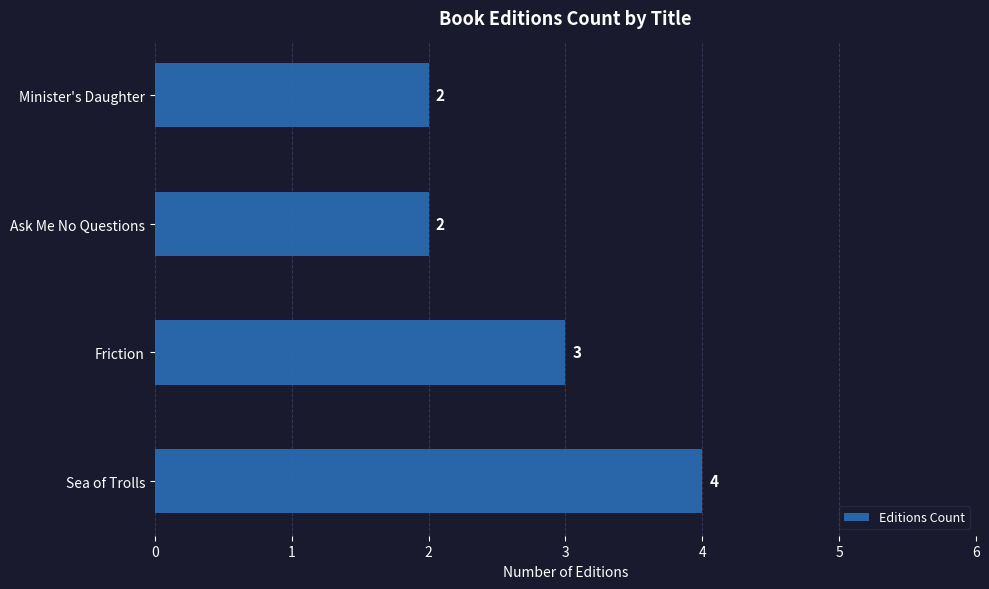

What is the maximum value shown in the chart?

4